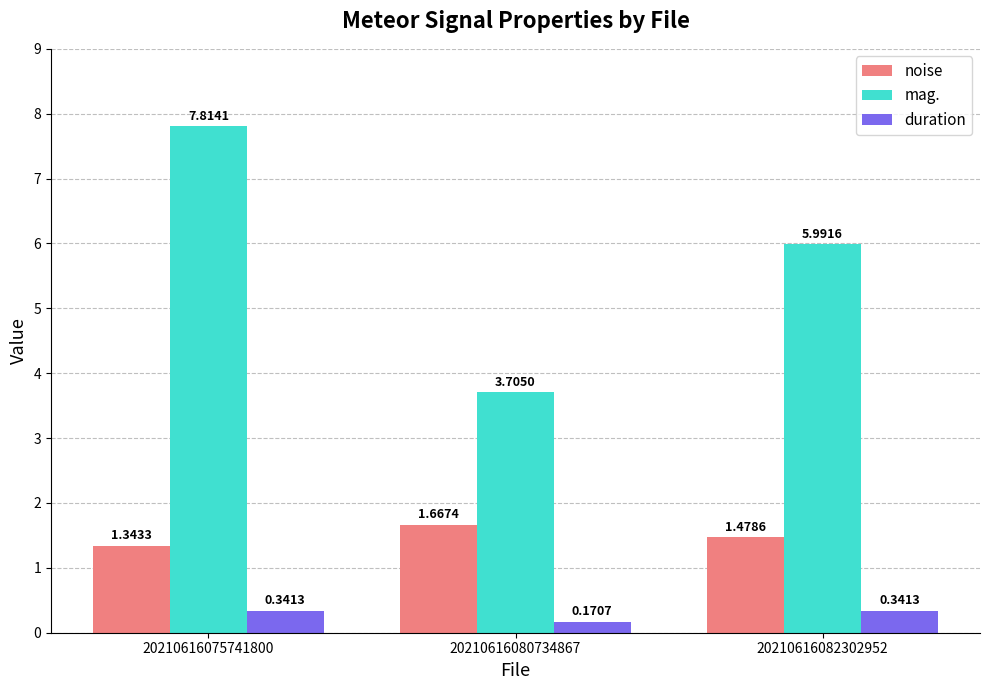

Is it true that noise equals 0.3 at 20210616082302952?

False